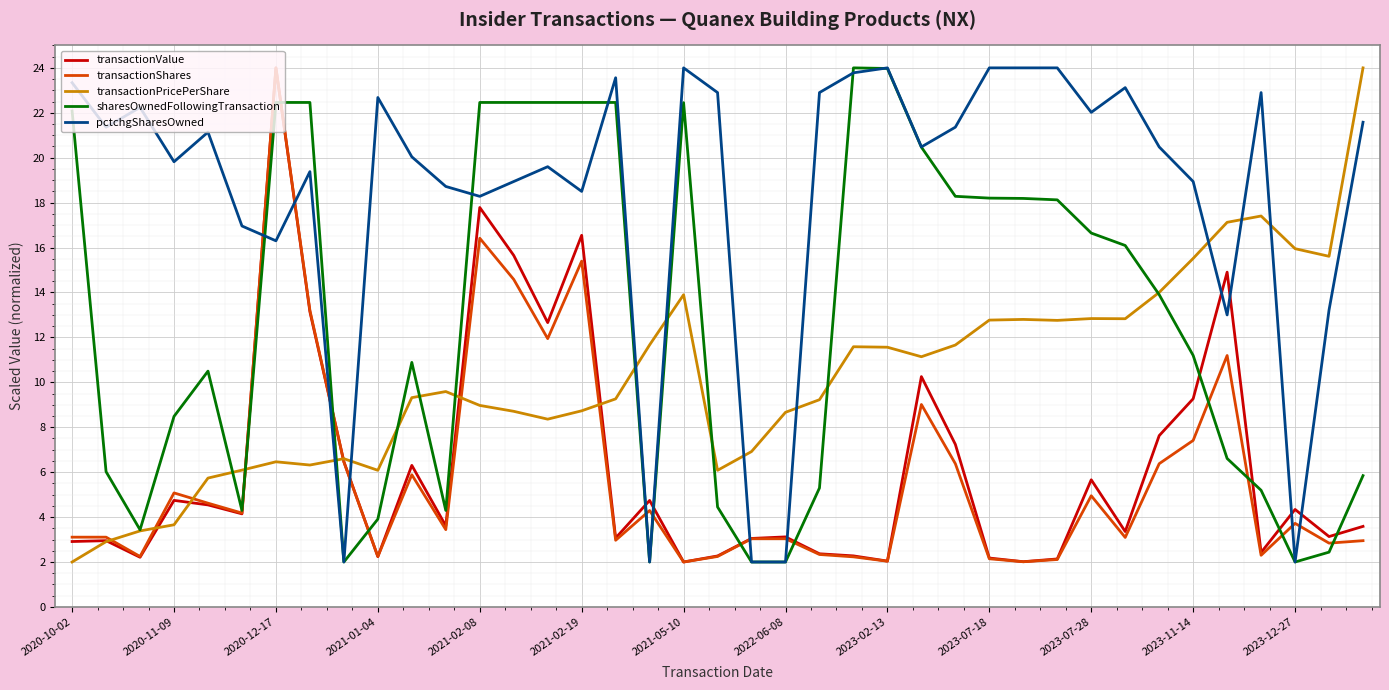

Which series has the largest total across all categories?

pctchgSharesOwned